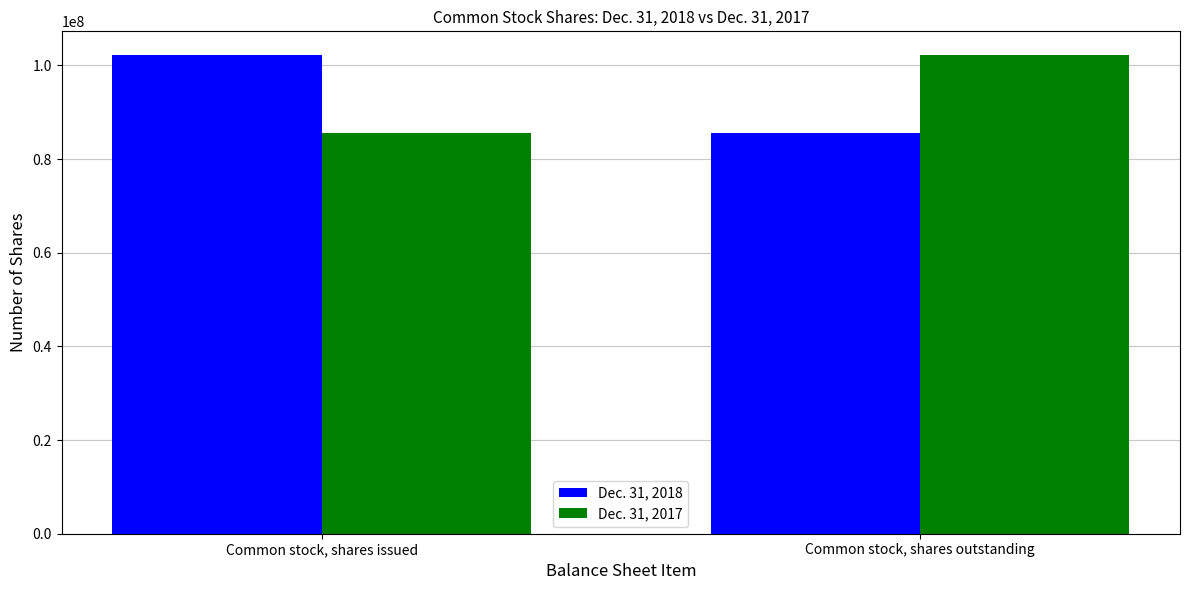

Reading left to right, extract all data points from this chart.

Dec. 31, 2018: 102187471	85598534
Dec. 31, 2017: 85598534	102187471